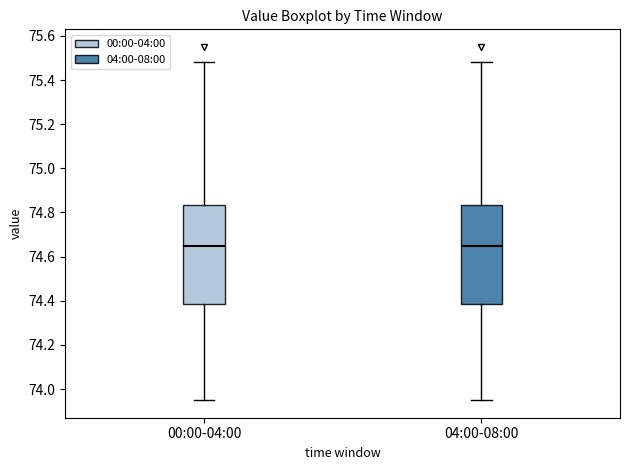

Where does the median line of the box for 04:00-08:00 sit on the y-axis? The values are not printed on the chart, so give them approximately, as read against the axis.

74.66